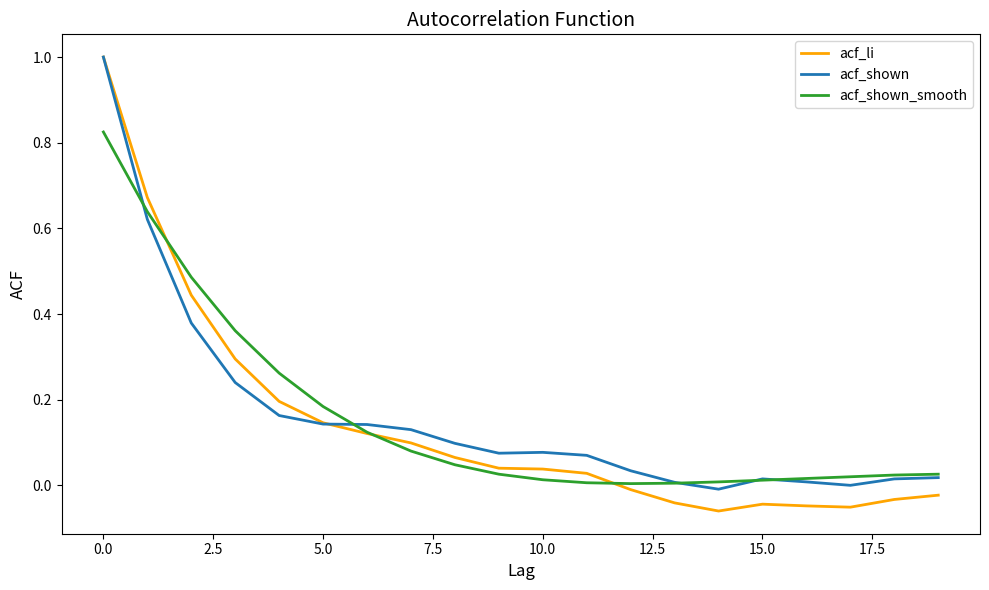

Count the number of data series in this chart.

3